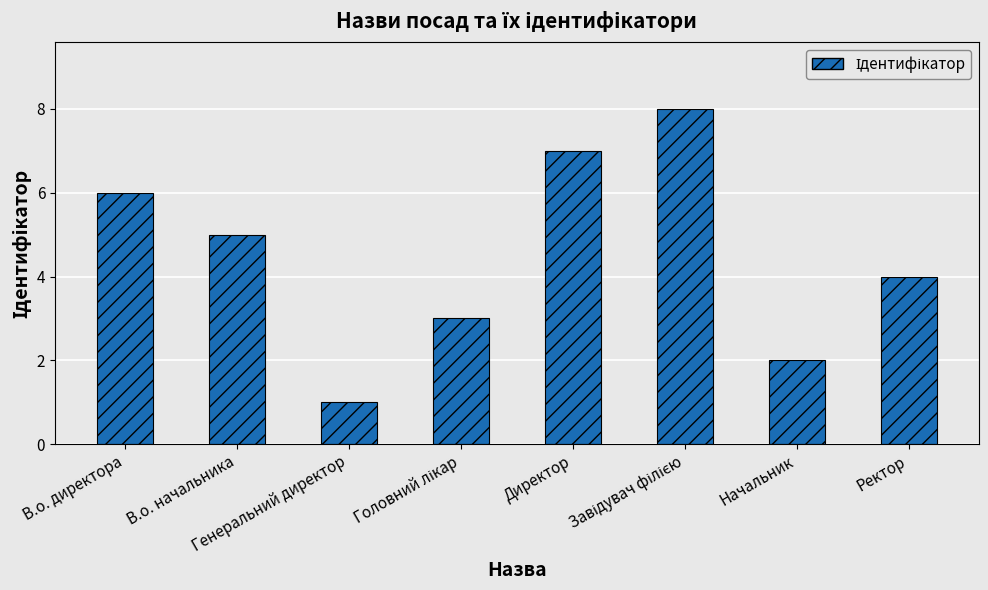

What is the greatest value displayed?

8